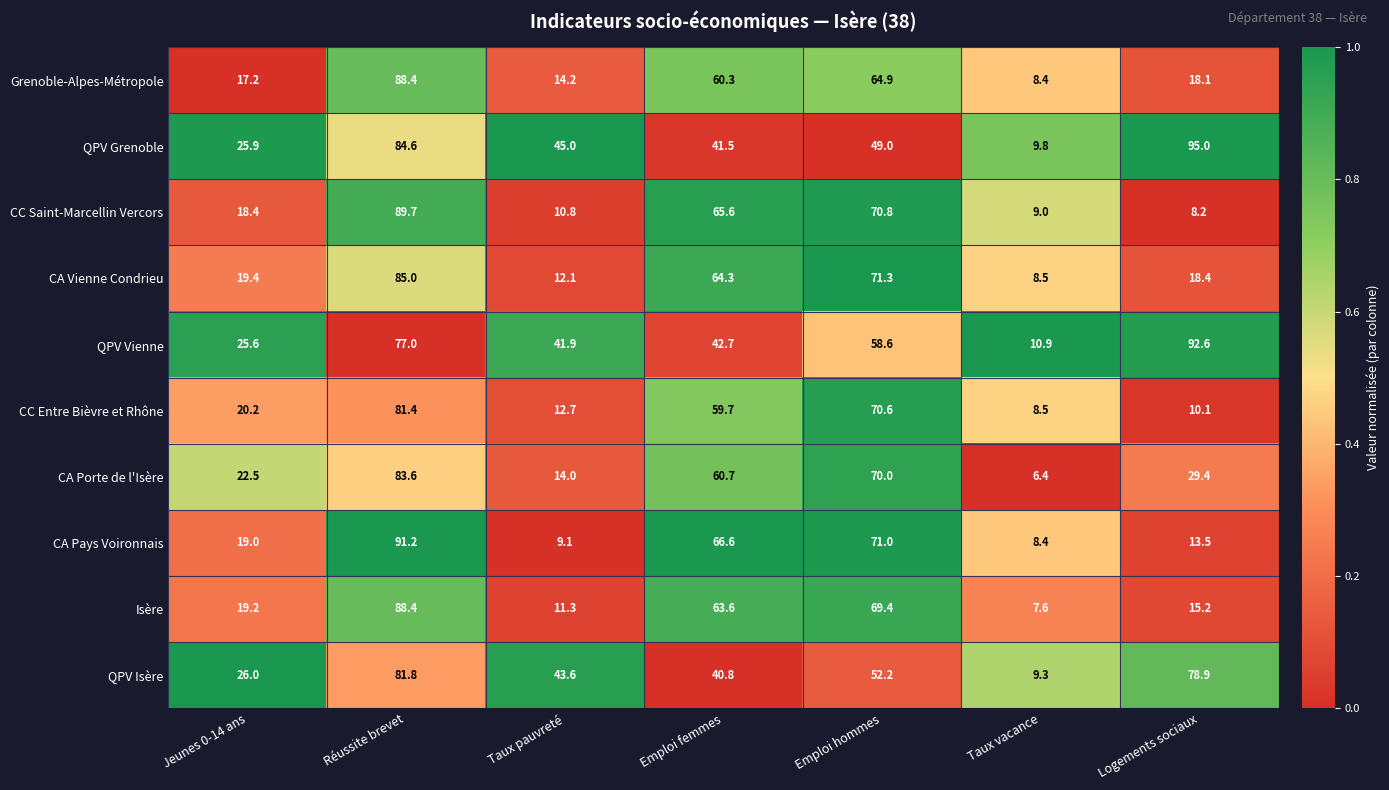

What is the difference between the maximum and minimum values in the QPV Vienne series?

81.7